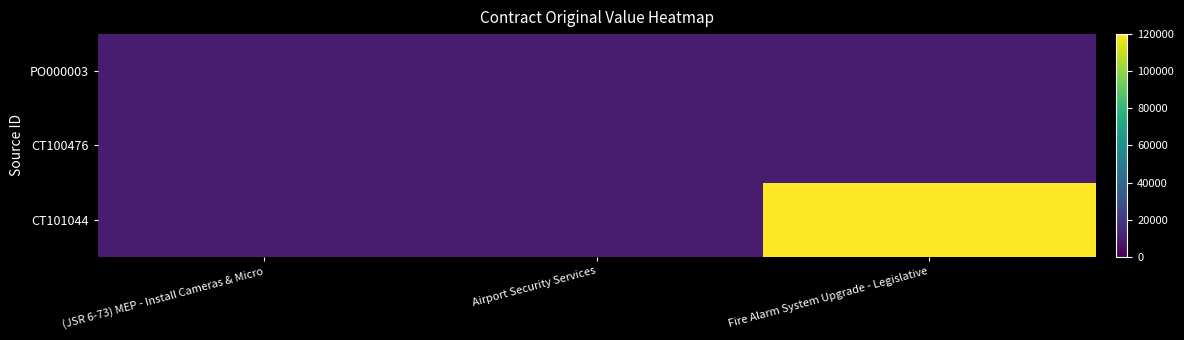

At which category is the sum across all series the highest?

Fire Alarm System Upgrade - Legislative